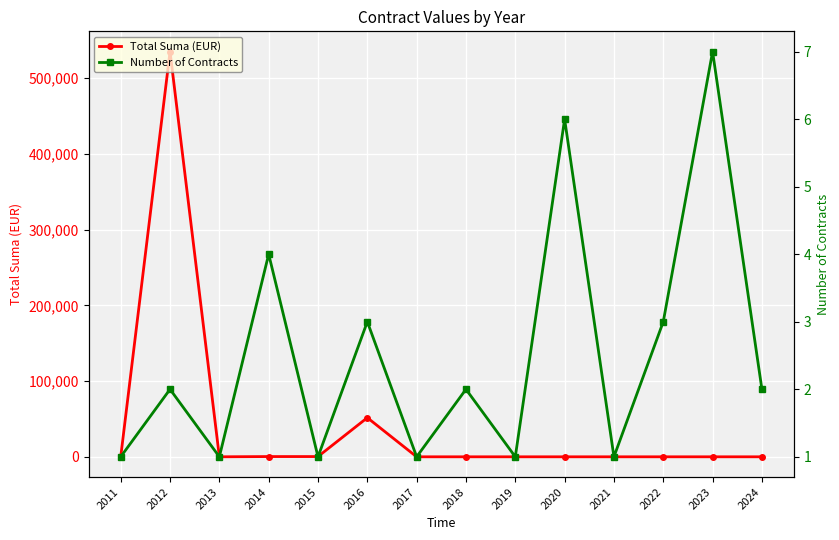

What is the difference between the maximum and minimum values in the Number of Contracts series?

6.0